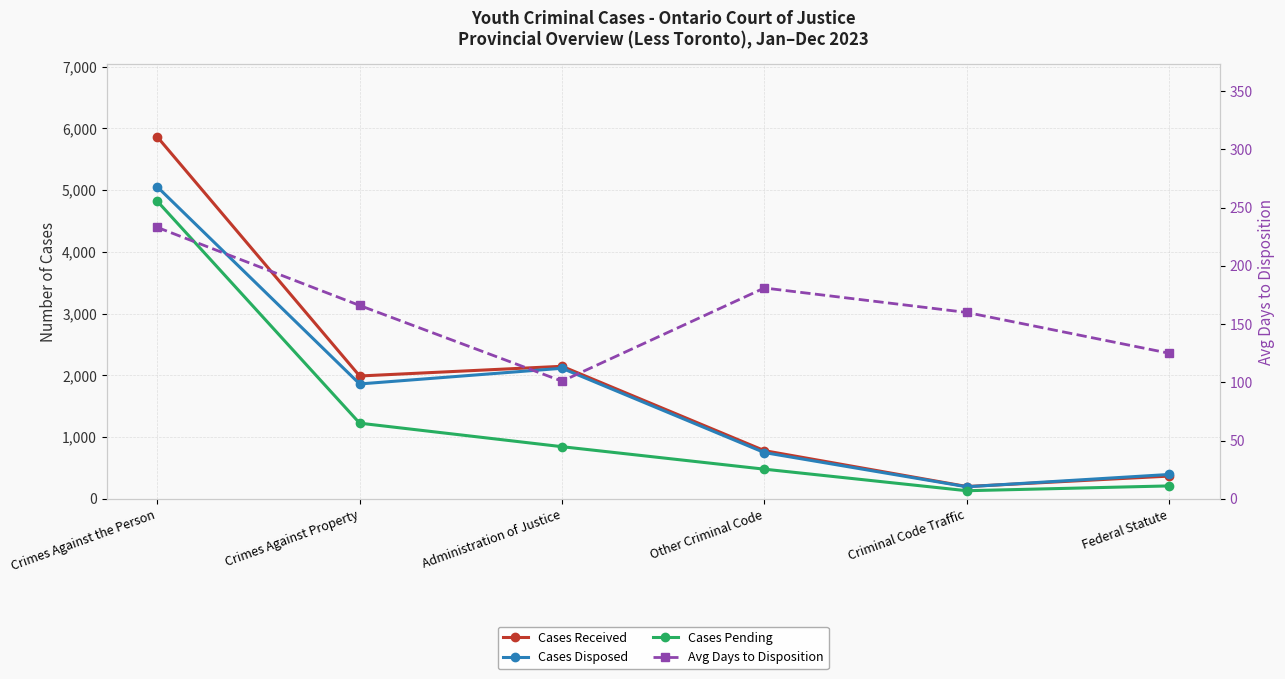

Reading left to right, transcribe all the data shown in this chart.

Cases Received: 5862	1990	2147	781	200	369
Cases Disposed: 5053	1861	2115	750	196	395
Cases Pending: 4821	1226	845	481	132	210
Avg Days to Disposition: 233	166	101	181	160	125